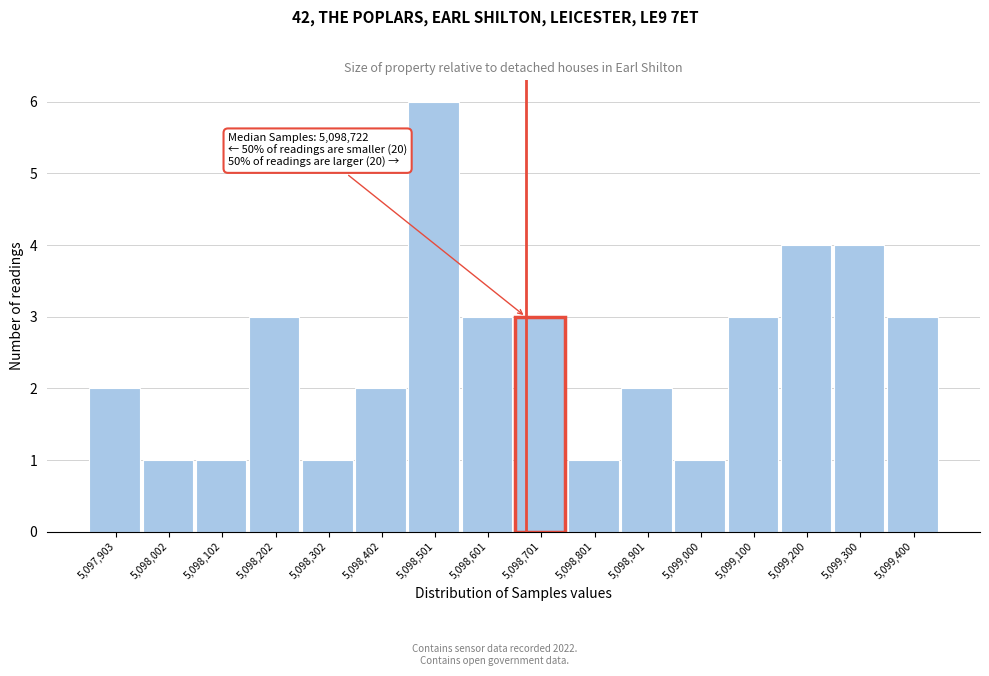

Reading left to right, list all the values displayed in this chart.

2	1	1	3	1	2	6	3	3	1	2	1	3	4	4	3